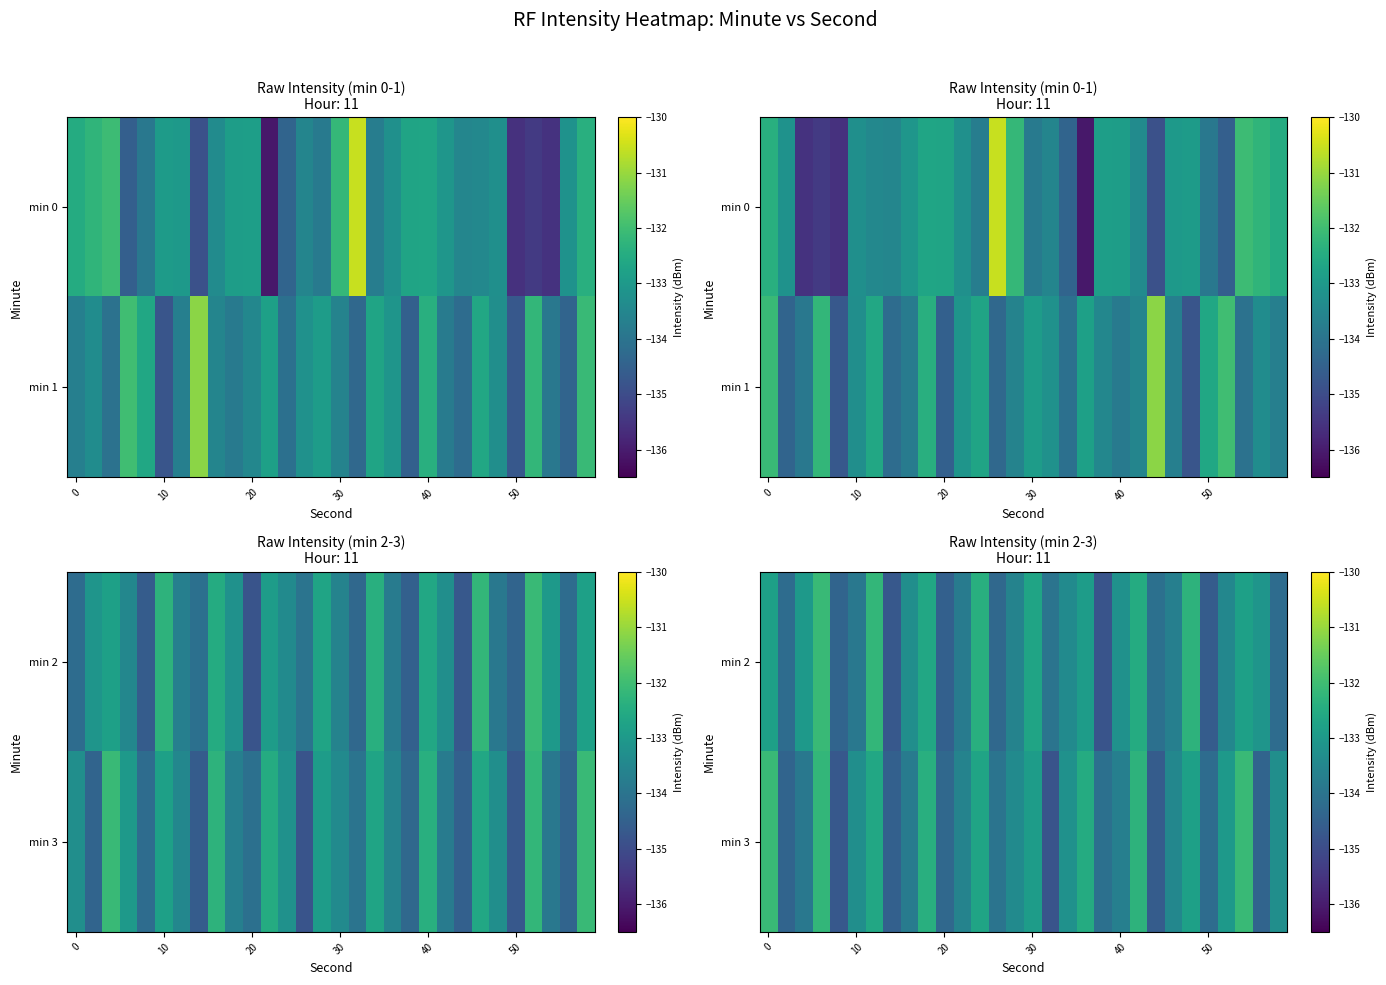

List the series in order of their overall mean, lowest first.

min 2, min 3